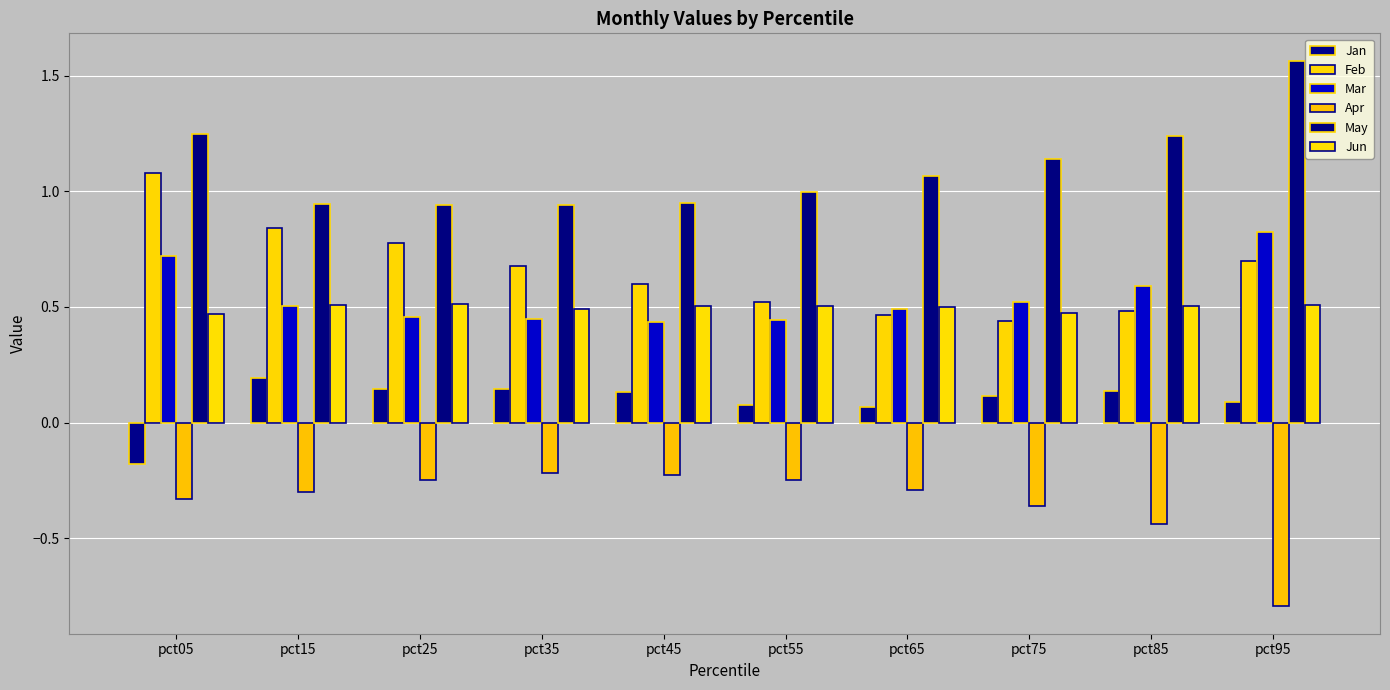

The value of Mar at pct45 is 0.3. True or false?

False